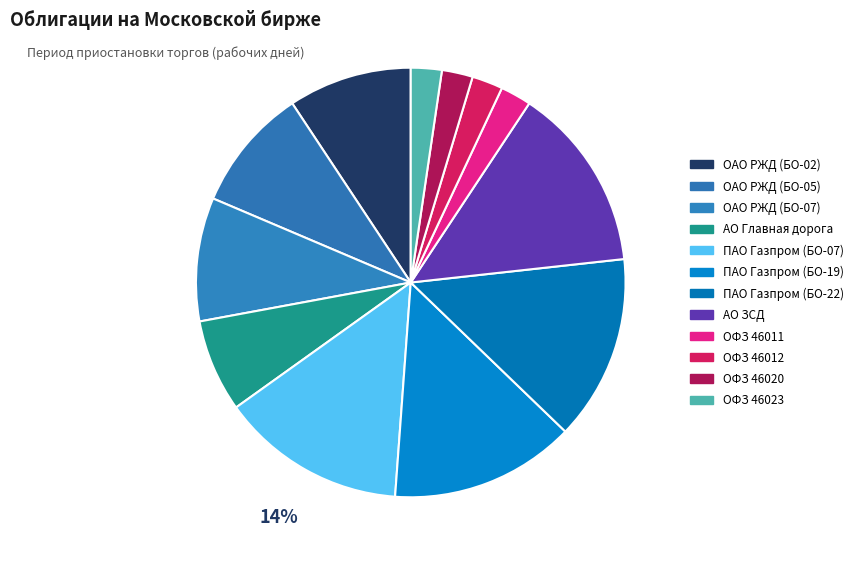

Is the sum of АО Главная дорога and АО ЗСД greater than half?

No